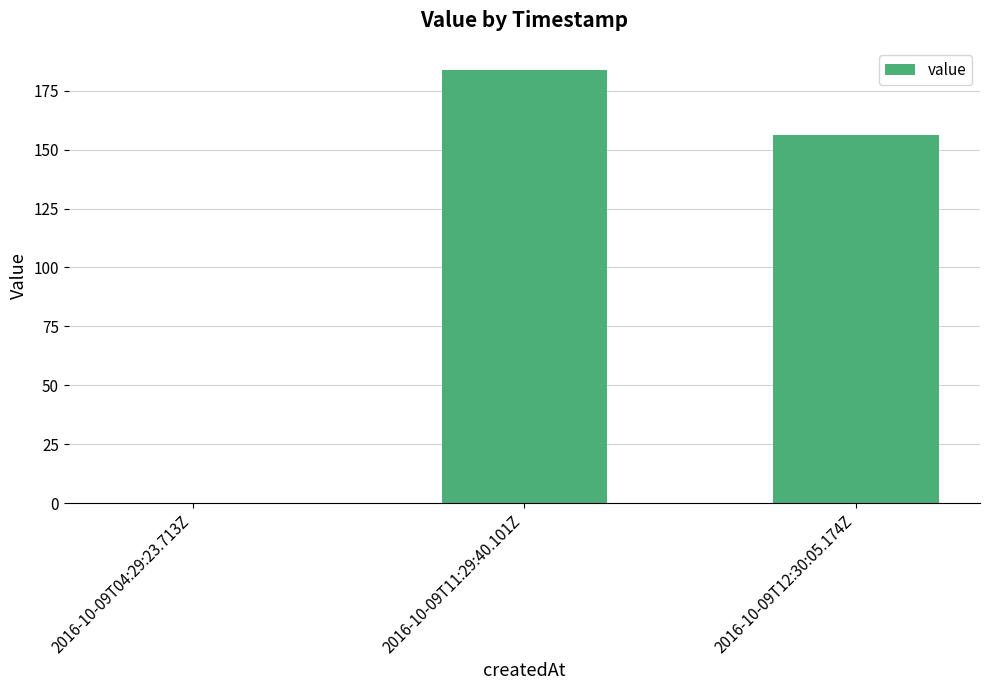

How many categories are shown in the chart?

3